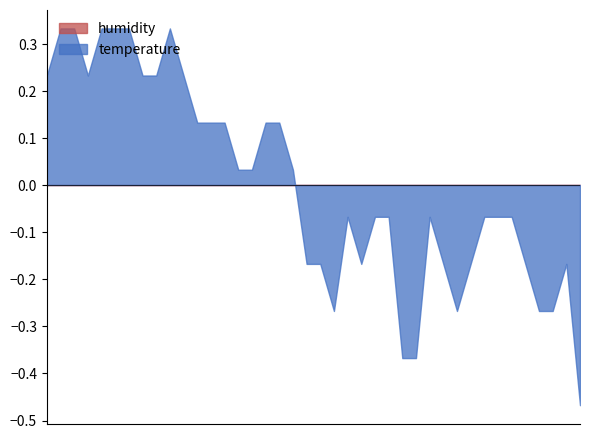

How many distinct data groups are displayed?

2